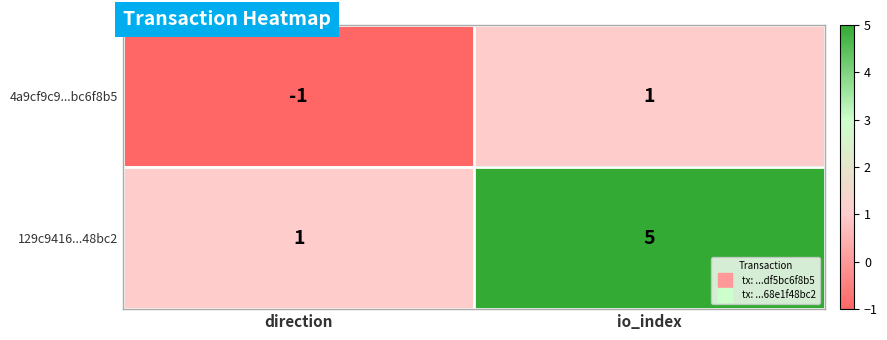

What is the difference between the 129c9416...48bc2 values at direction and io_index?

4